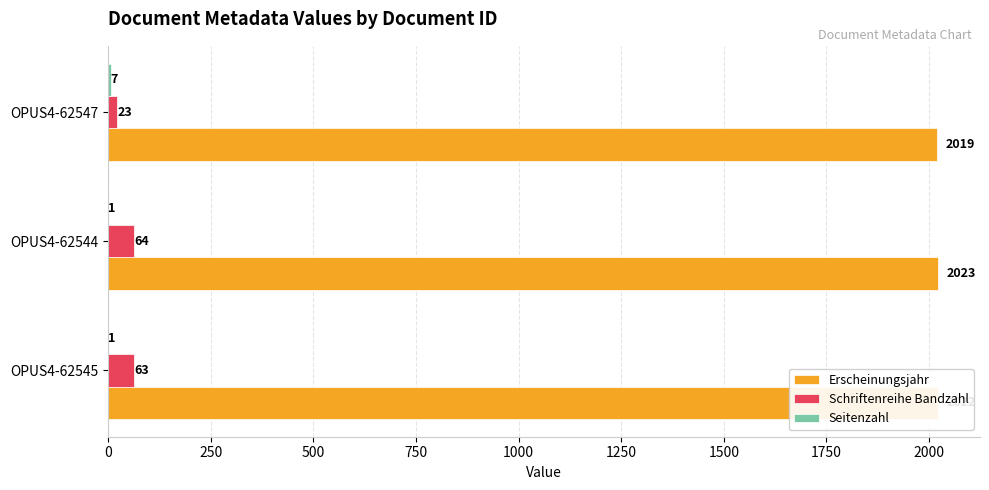

What is the sum of the Schriftenreihe Bandzahl values at OPUS4-62544 and OPUS4-62547?

87